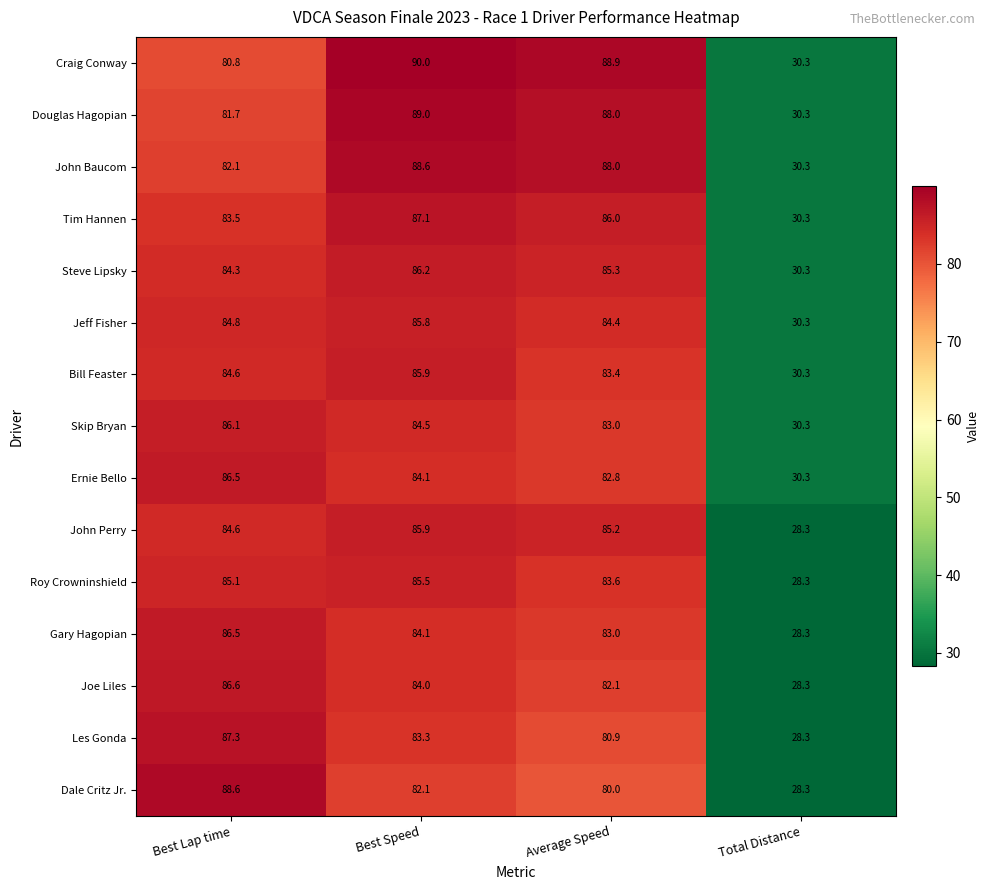

What is the spread (max minus min) of values at Total Distance?

2.0